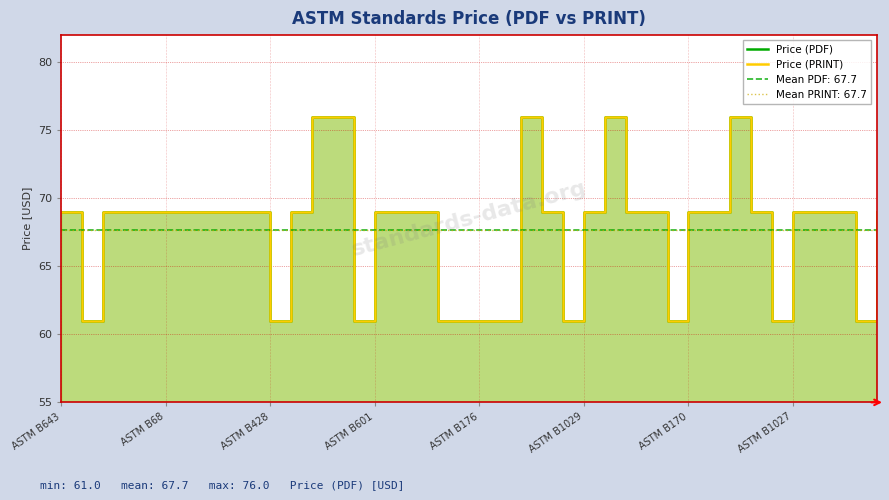

What is the difference between the second highest and minimum values in the Price (PRINT) series?

15